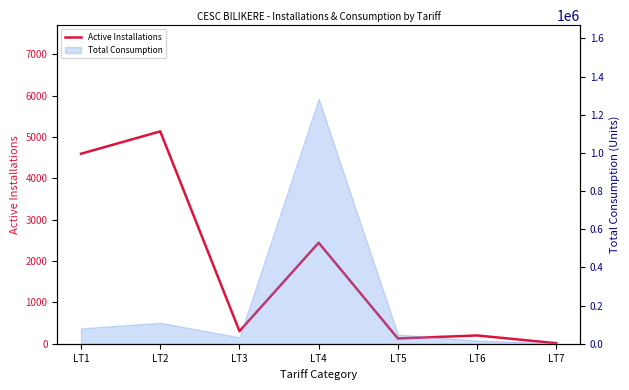

What is the change in value from LT4 to LT7?

-2428